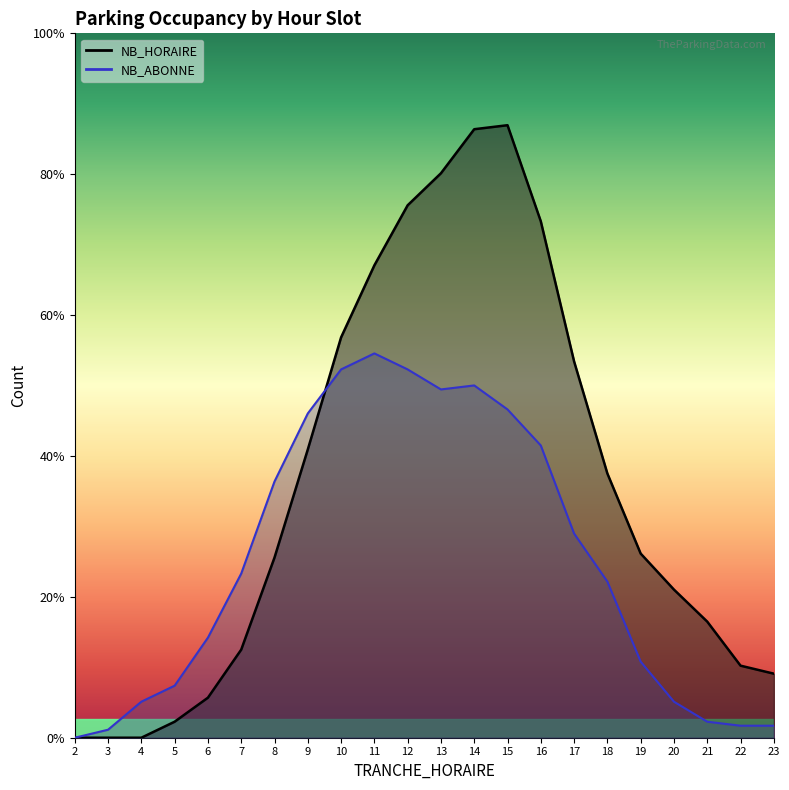

How many interior local peaks does the NB_HORAIRE series have?

1